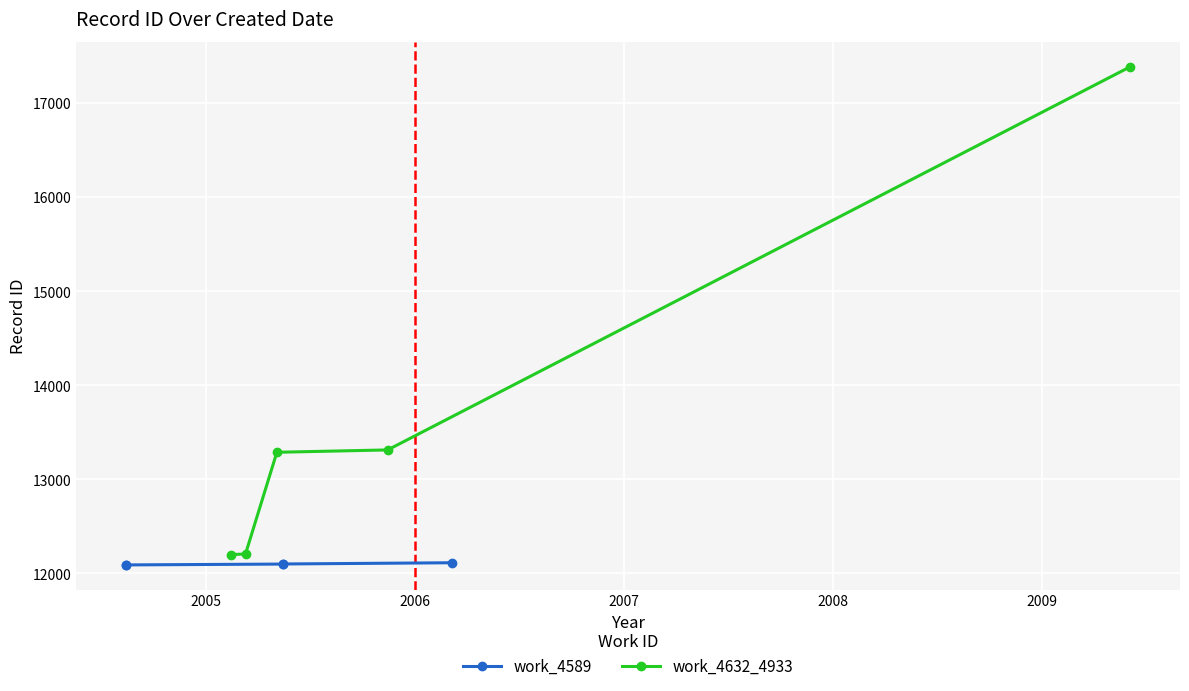

What are all the series names shown in the legend?

work_4589, work_4632_4933